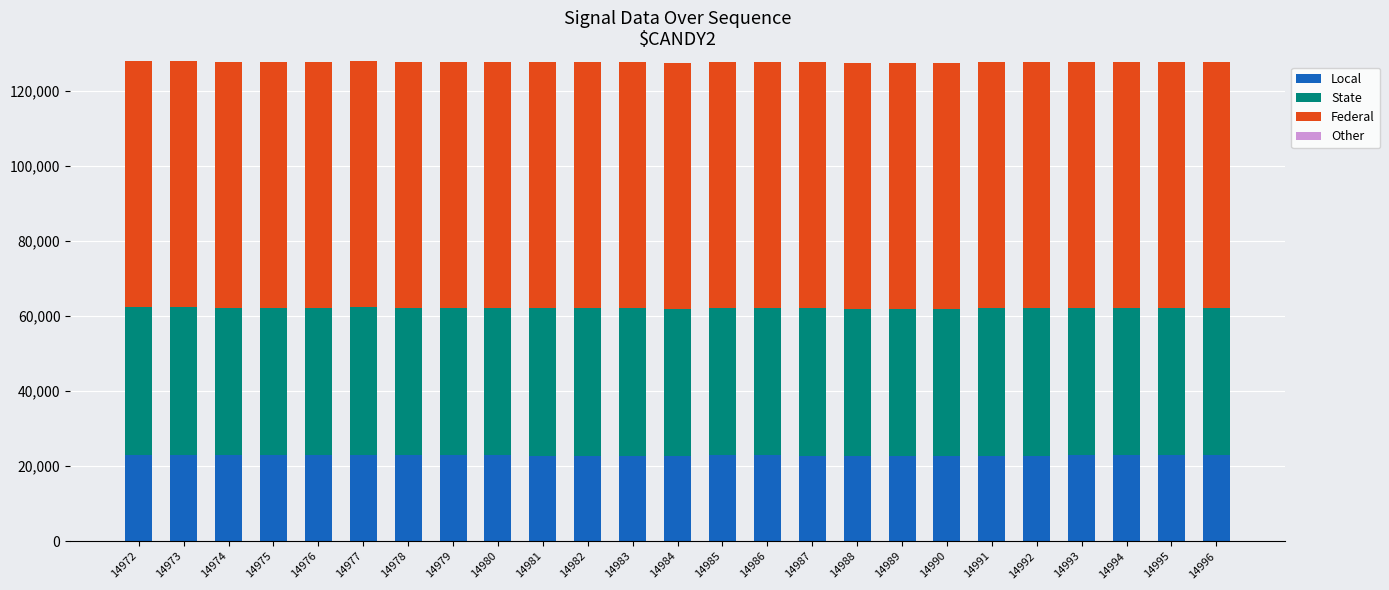

Is it true that Local equals 22964 at 14975?

True